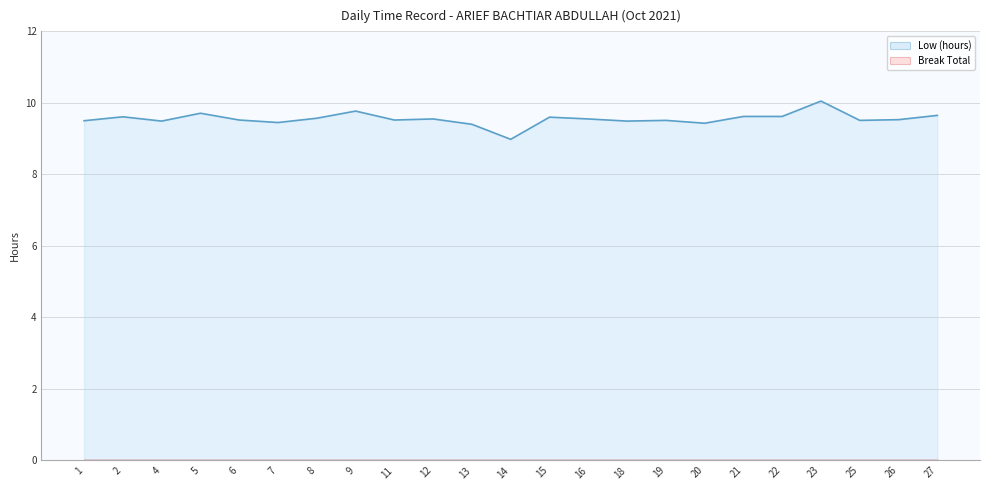

The value at 19 is 14.0. True or false?

False